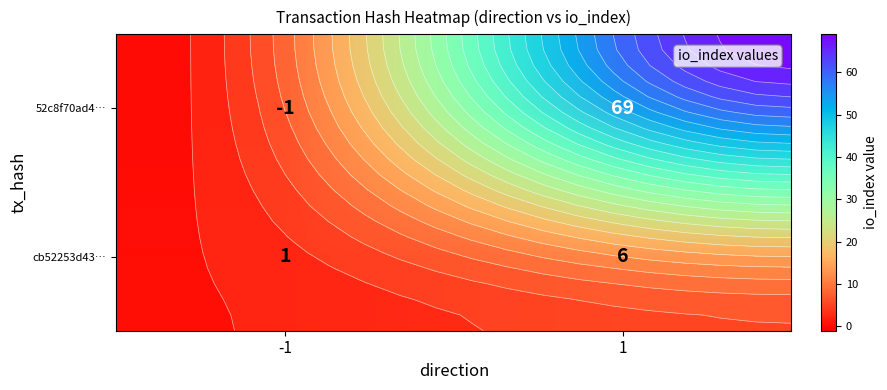

Which series has the largest total across all categories?

52c8f70ad4…